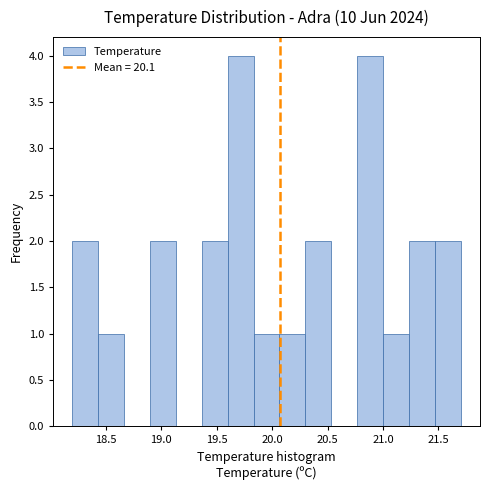

Reading left to right, transcribe this chart: for each bar, give the range it covers on the x-axis and its height. Neither the bar edges nor the heights are printed on the chart, so give them approximately, as read against the axes.

18.20 to 18.45: 2
18.45 to 18.65: 1
18.65 to 18.90: 0
18.90 to 19.15: 2
19.15 to 19.35: 0
19.35 to 19.60: 2
19.60 to 19.85: 4
19.85 to 20.05: 1
20.05 to 20.30: 1
20.30 to 20.55: 2
20.55 to 20.75: 0
20.75 to 21.00: 4
21.00 to 21.25: 1
21.25 to 21.45: 2
21.45 to 21.70: 2